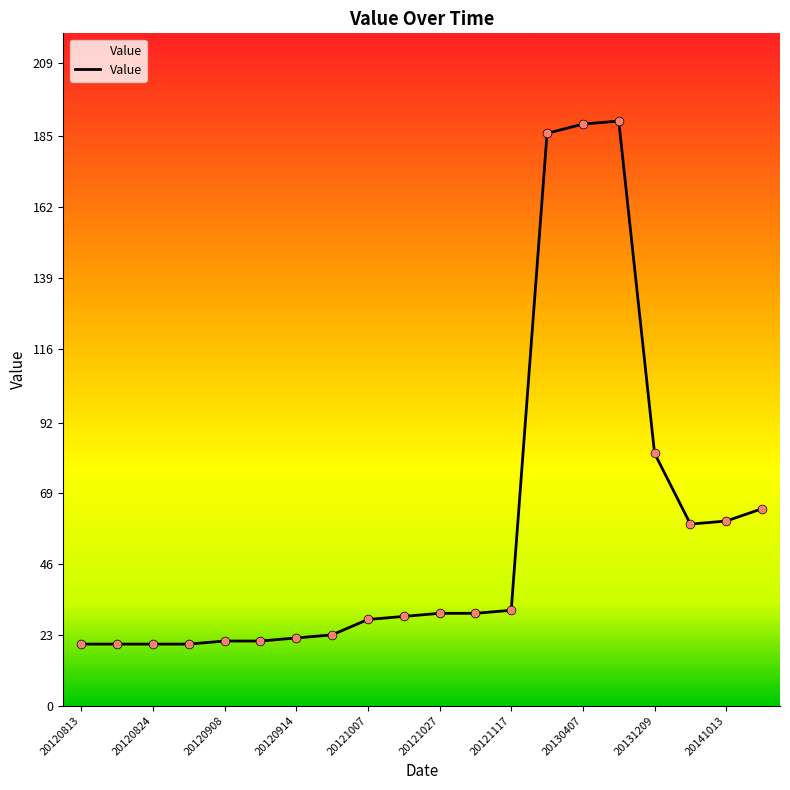

What is the maximum value shown in the chart?

190